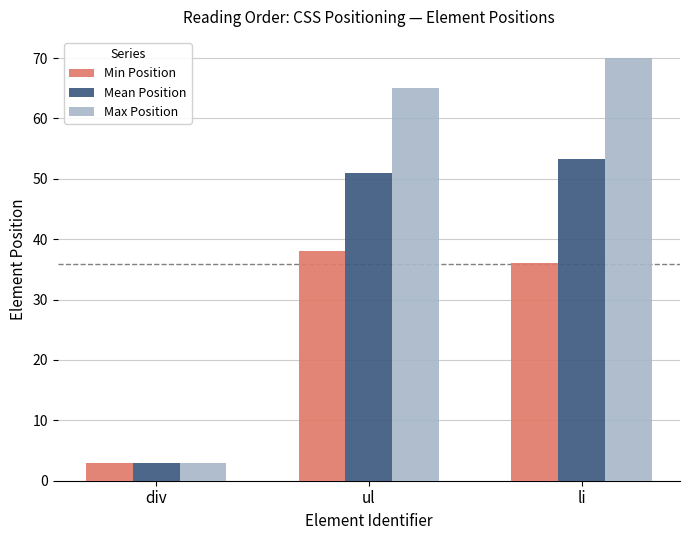

What is the sum of all Mean Position values?

107.3